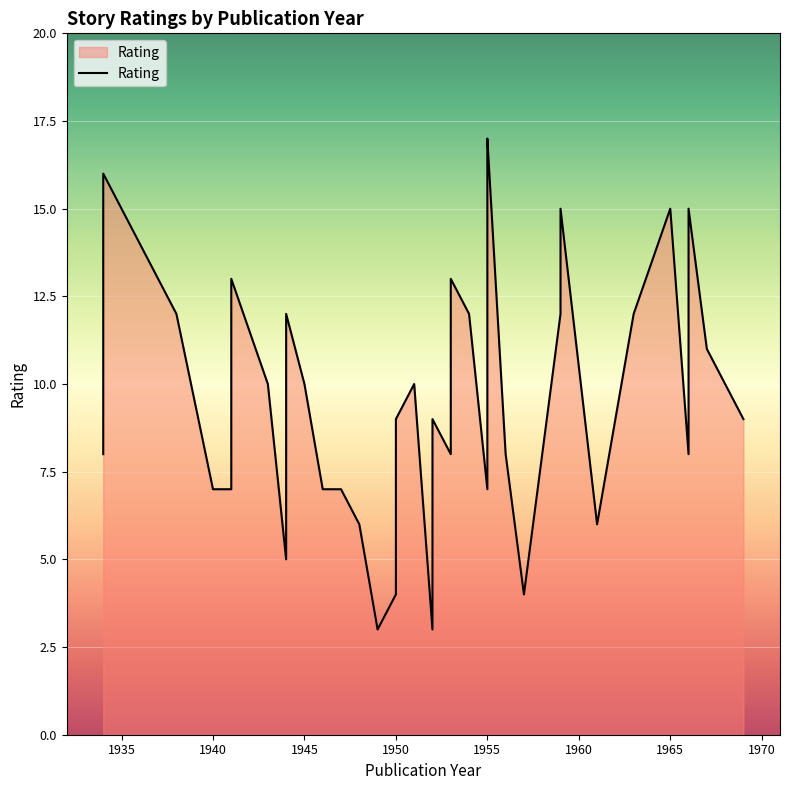

Between 1945 and 1953, which is larger?

1945